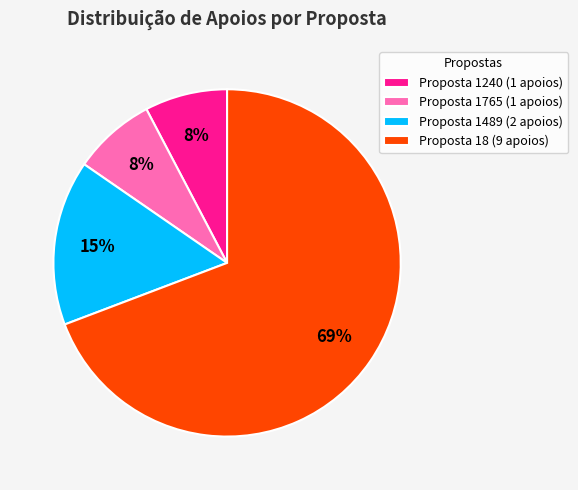

Combined, do Proposta 1765 (1 apoios) and Proposta 1489 (2 apoios) account for over 50%?

No